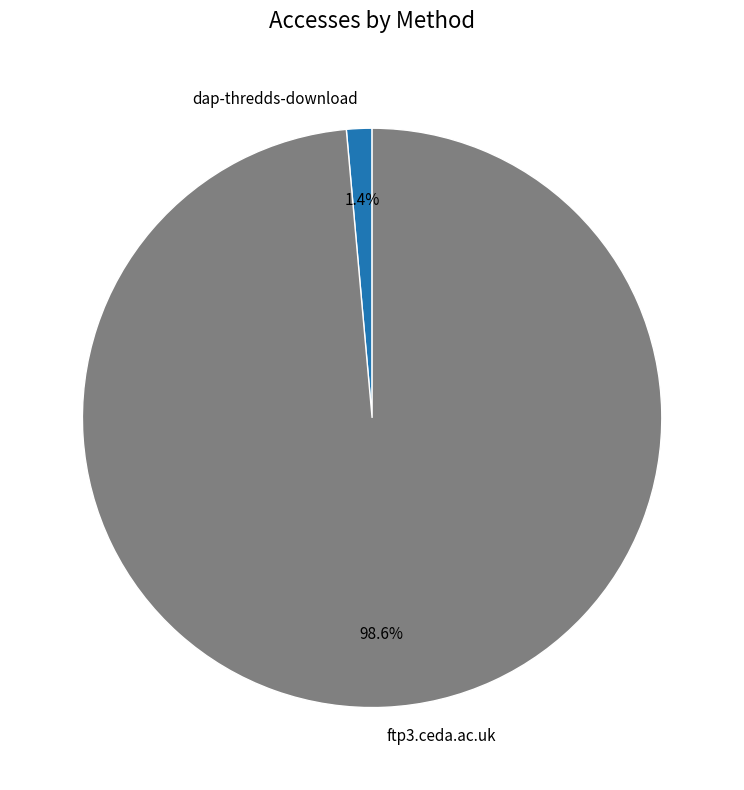

To the nearest percent, what is the combined percentage of dap-thredds-download and ftp3.ceda.ac.uk?

100%